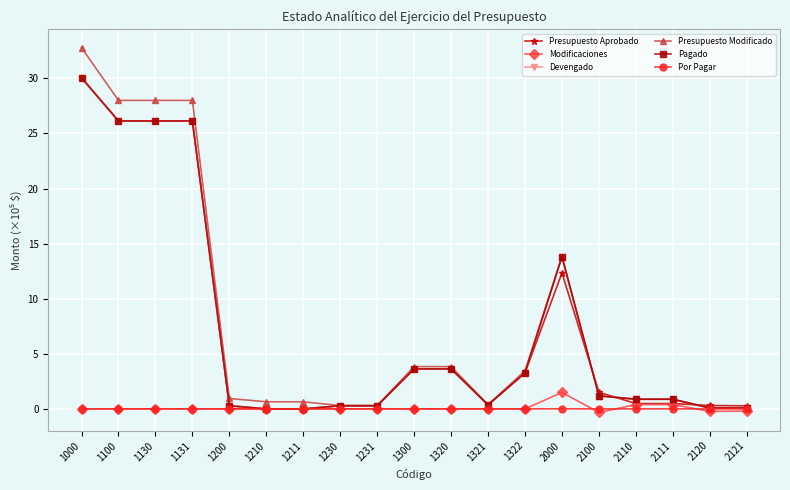

At which category is the sum across all series the highest?

1000